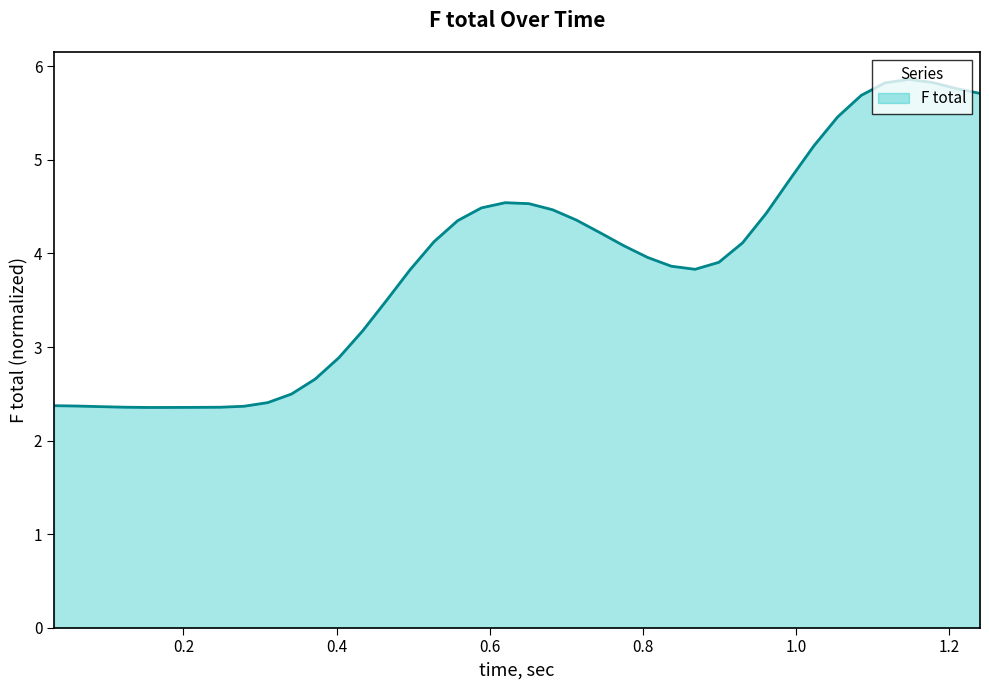

What is the minimum value shown in the chart?

2.4